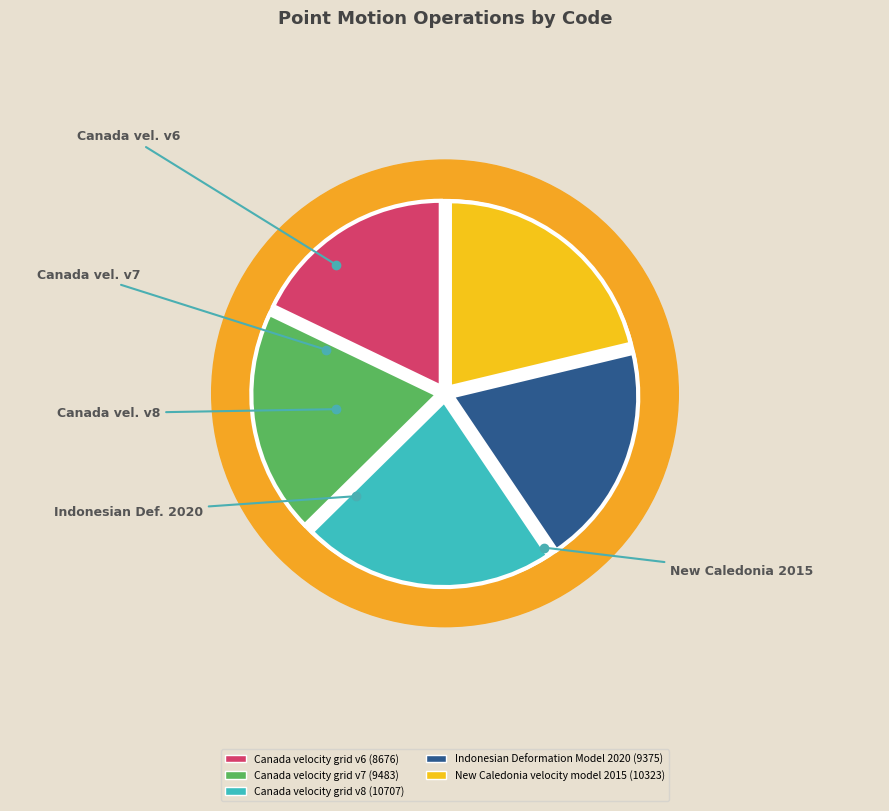

Between Canada velocity grid v7 and New Caledonia velocity model 2015, which is larger?

New Caledonia velocity model 2015